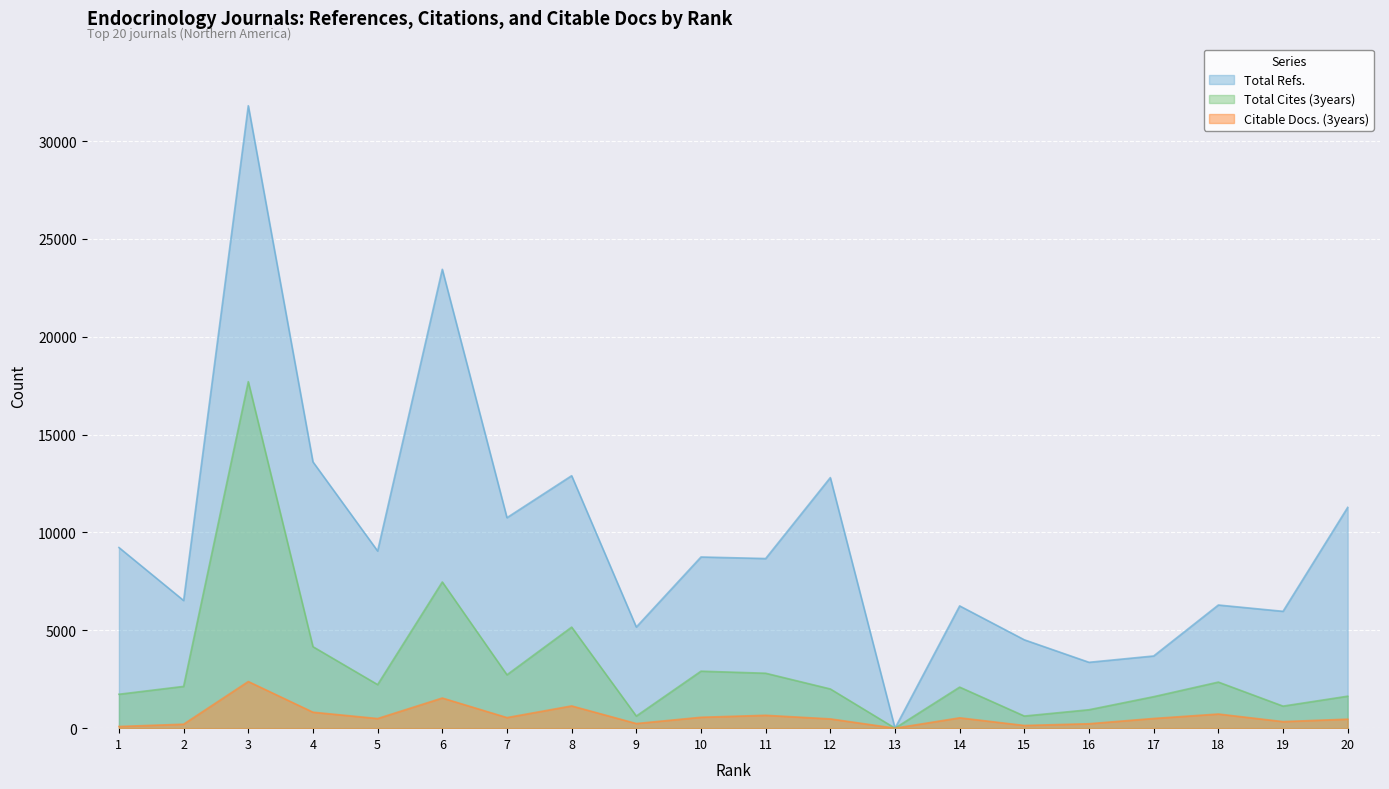

How many lines are shown in the chart?

3